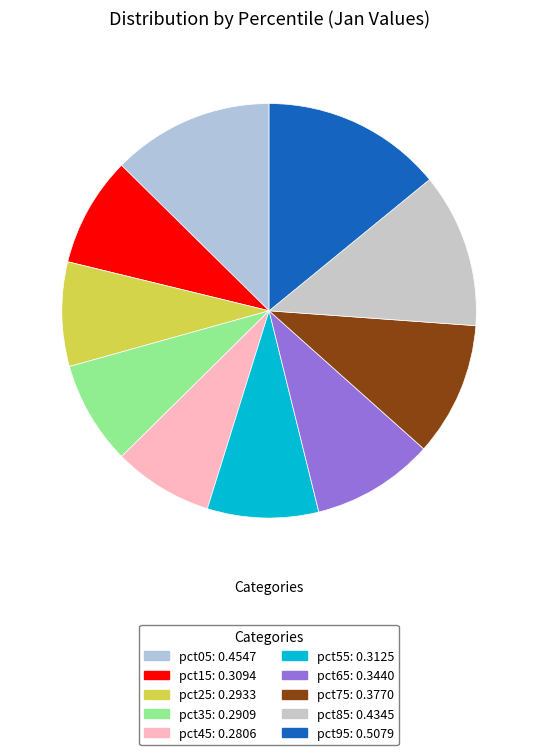

How many slices are in this pie chart?

10